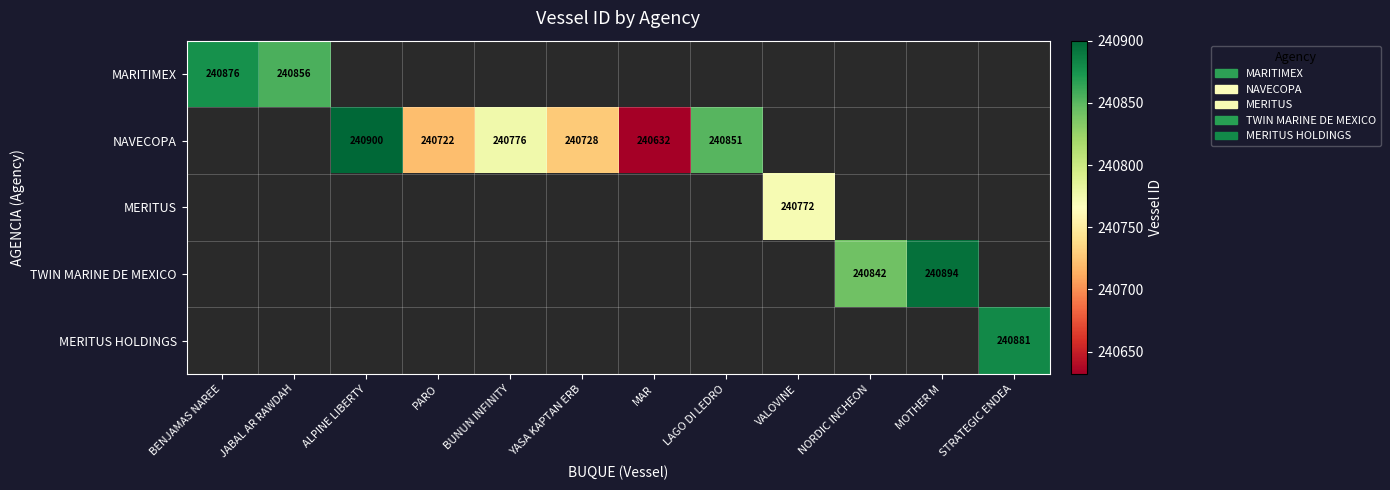

Is it true that NAVECOPA equals 348948 at PARO?

False